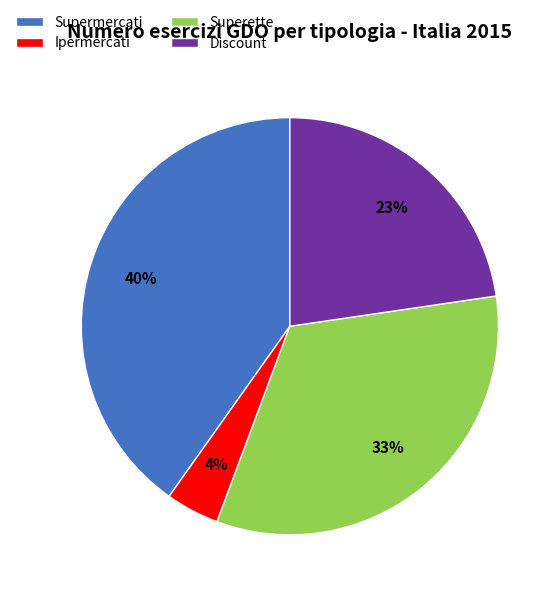

Is it true that Supermercati is 52% of the pie?

False